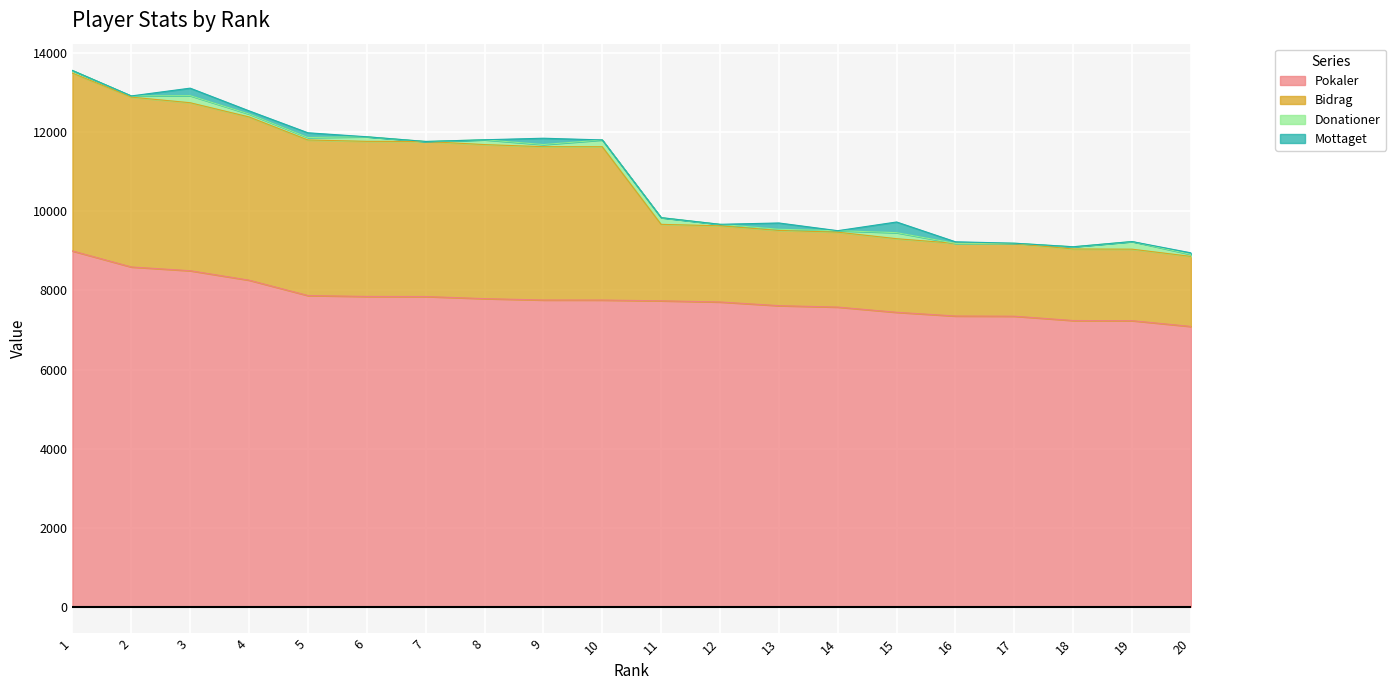

What is the lowest value of the Pokaler series?

7090